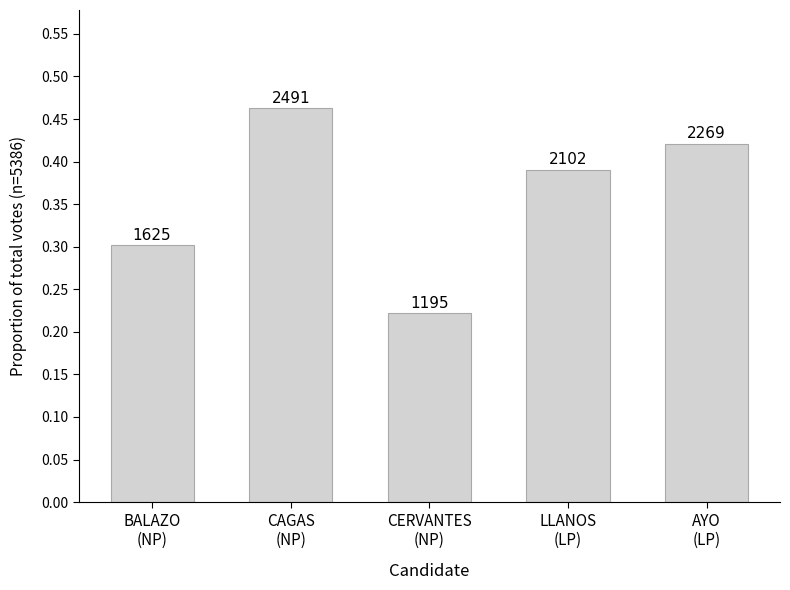

Which has a higher value, AYO
(LP) or LLANOS
(LP)?

AYO
(LP)